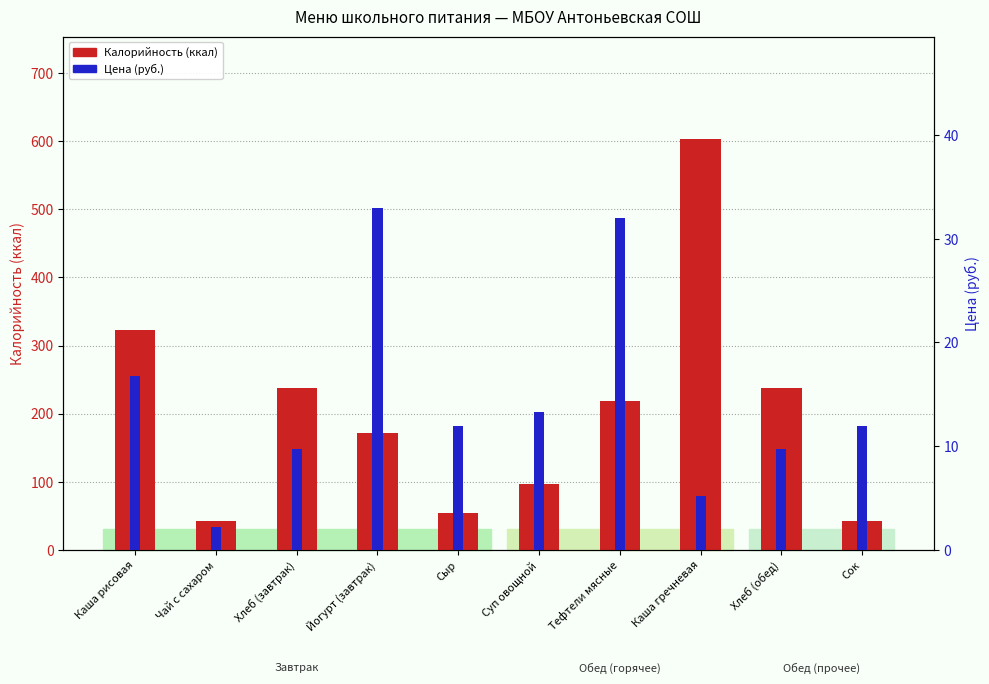

What is the highest value of the Цена (руб.) series?

33.0